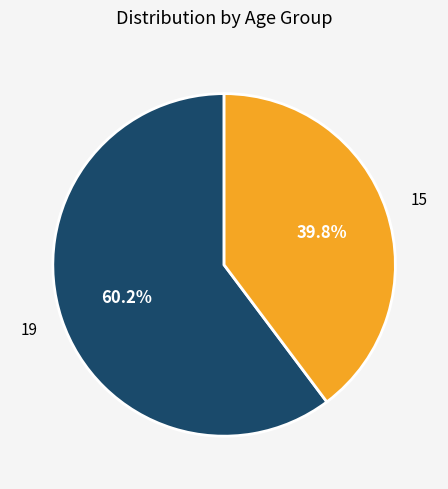

Is it true that 19 is 60% of the pie?

True